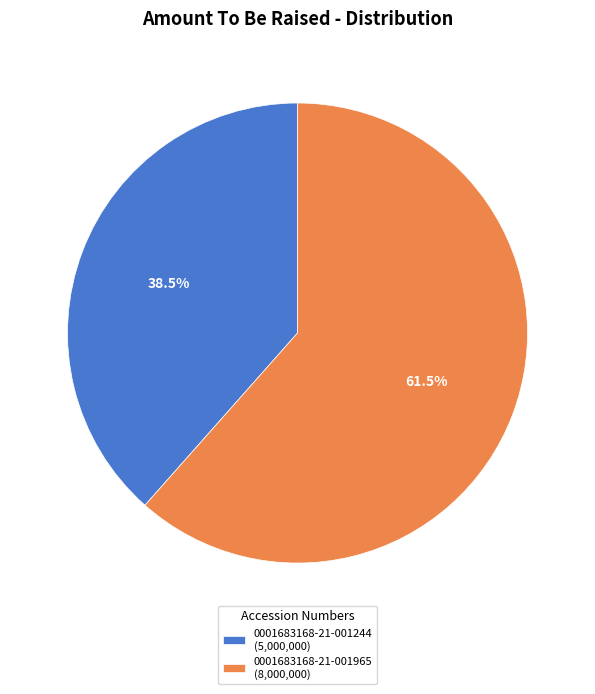

What is the total percentage of 0001683168-21-001244 and 0001683168-21-001965?

100.0%